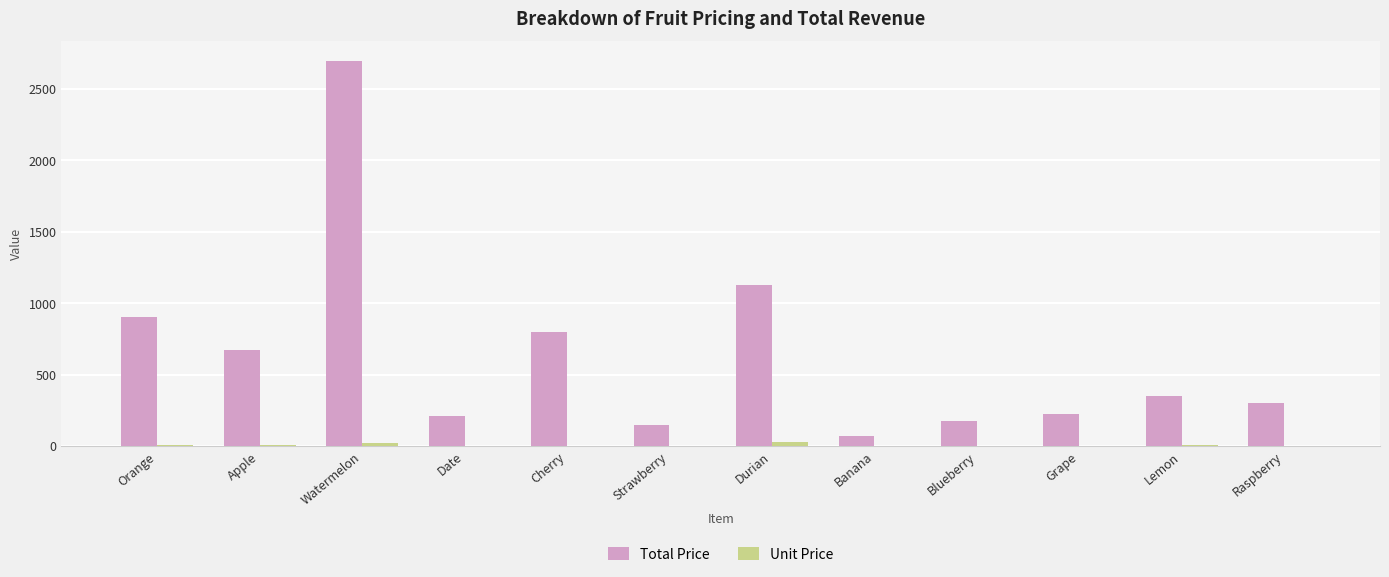

At which category does the chart reach its peak across all series?

Watermelon